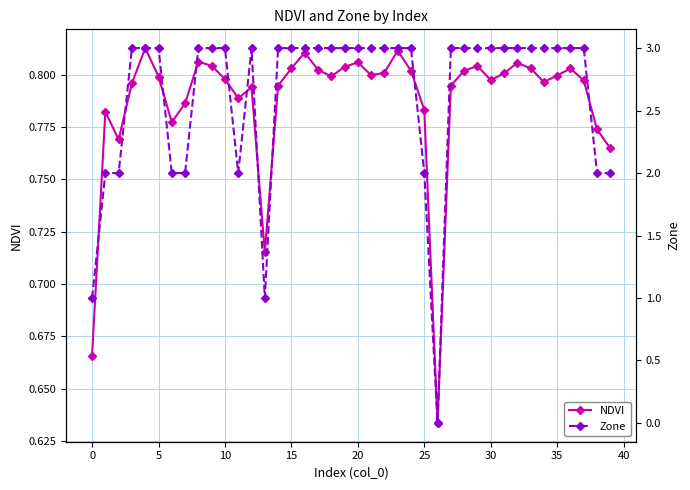

What is the value of the NDVI point at the 28th from the left?

0.8